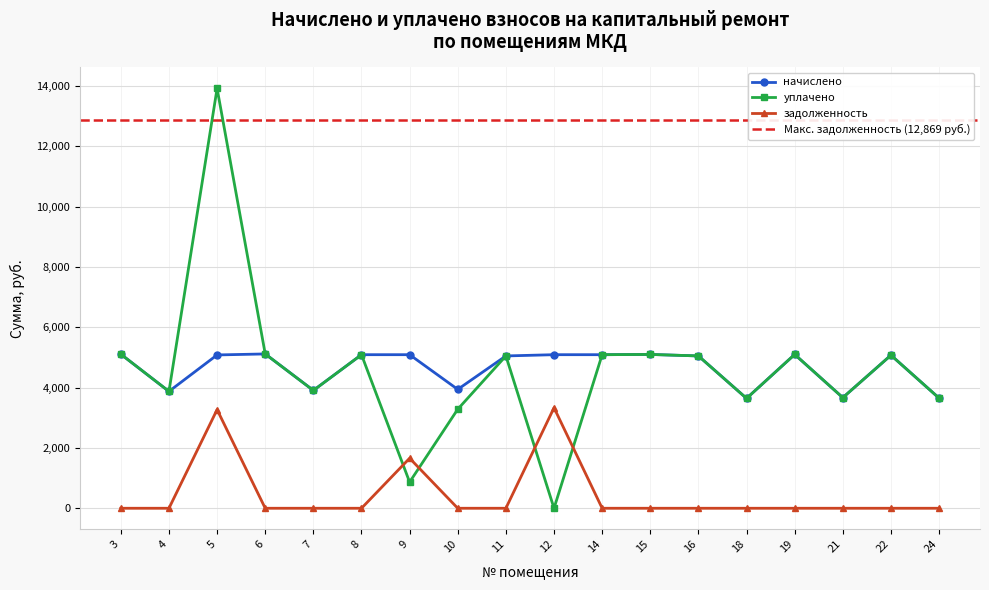

True or false: задолженность and начислено intersect in this chart.

False